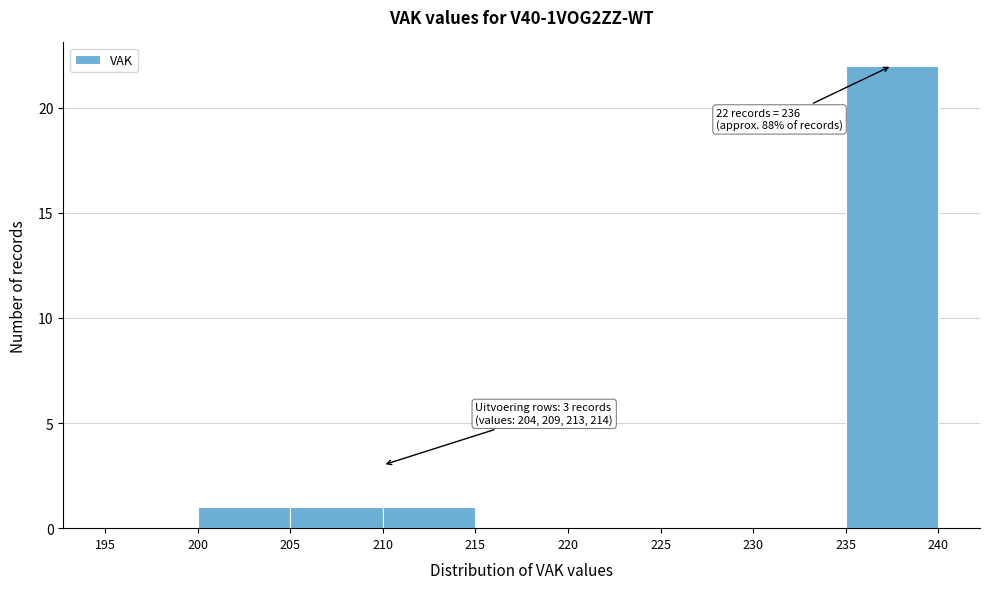

Over which range of the x-axis is the bar tallest?

235 to 240